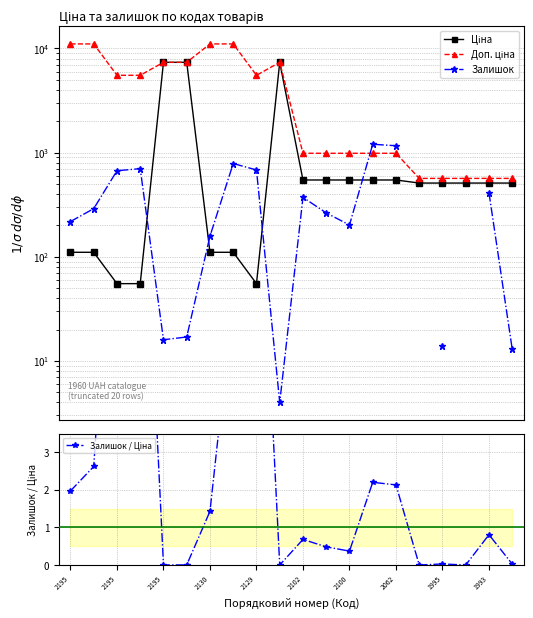

Rank the series by their average value, from highest to lowest.

Доп. ціна, Ціна, Залишок, Залишок / Ціна